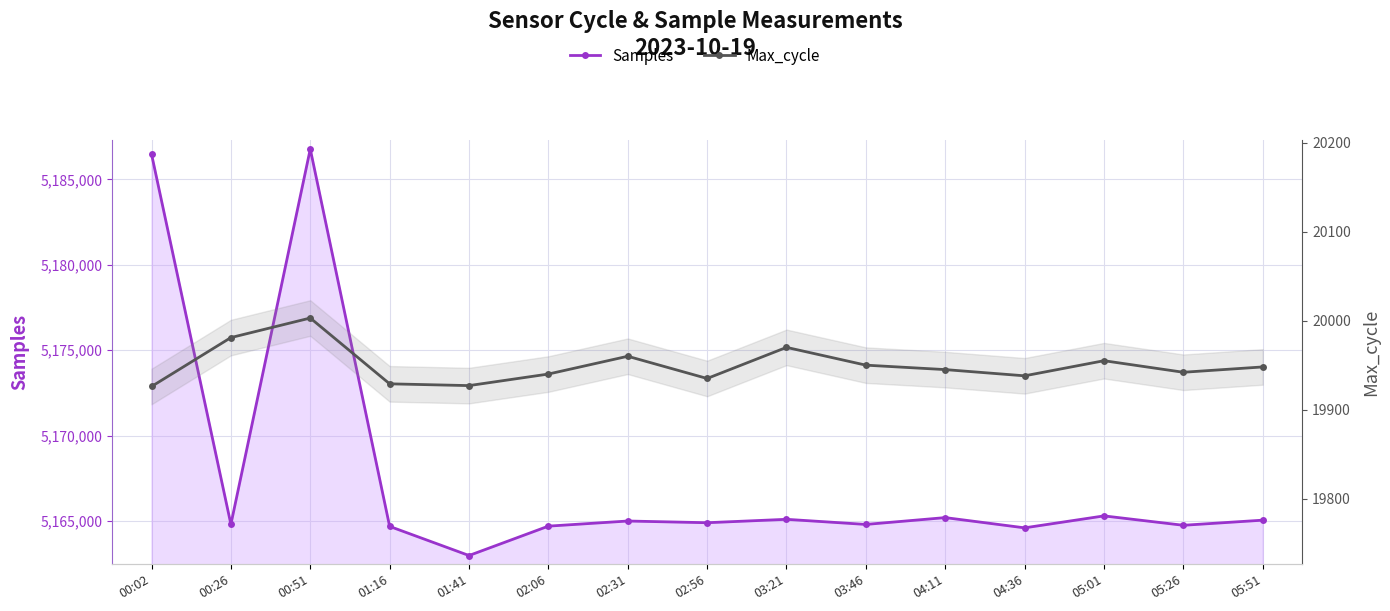

How many data points in Max_cycle are above 19945?

7